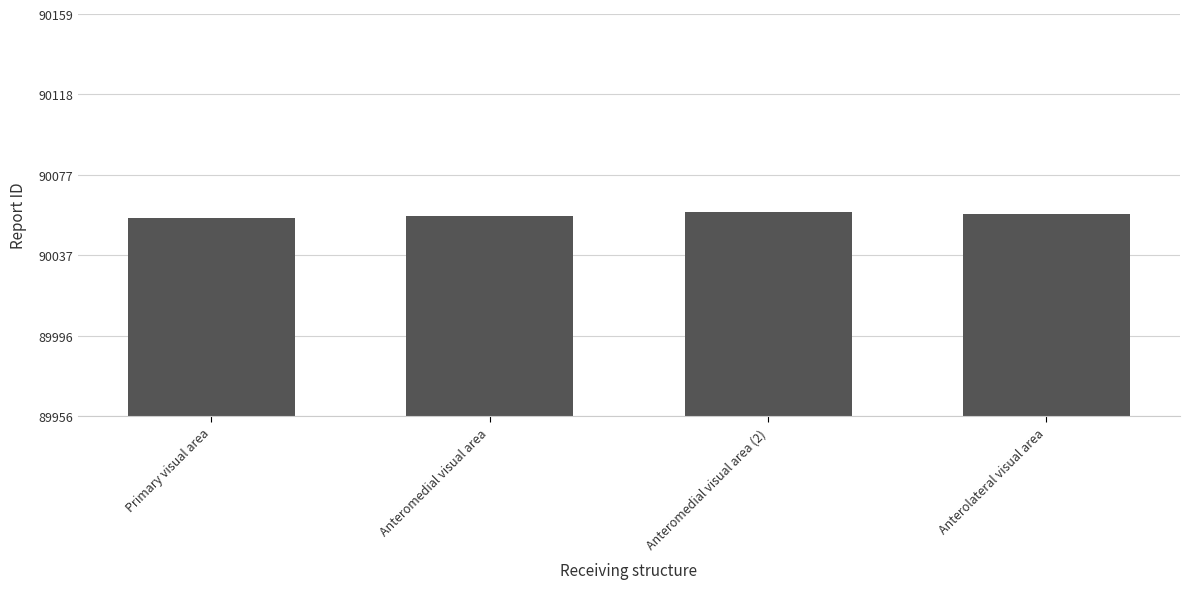

Approximately how many times larger is the value at Anteromedial visual area compared to Anterolateral visual area?

1.0